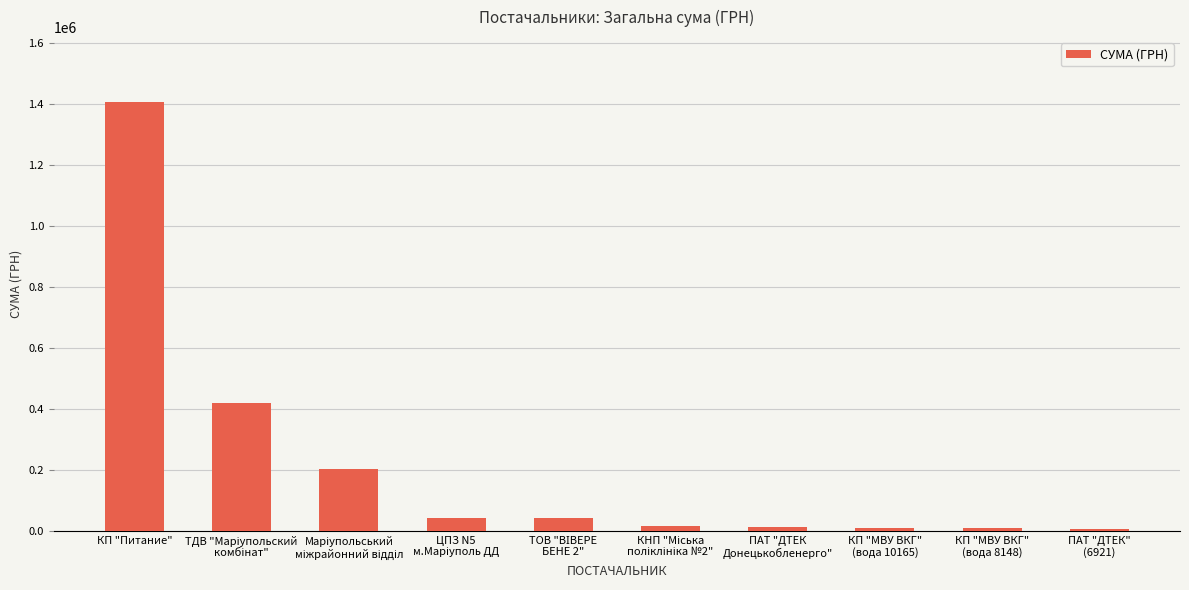

How many bars are there in total?

10